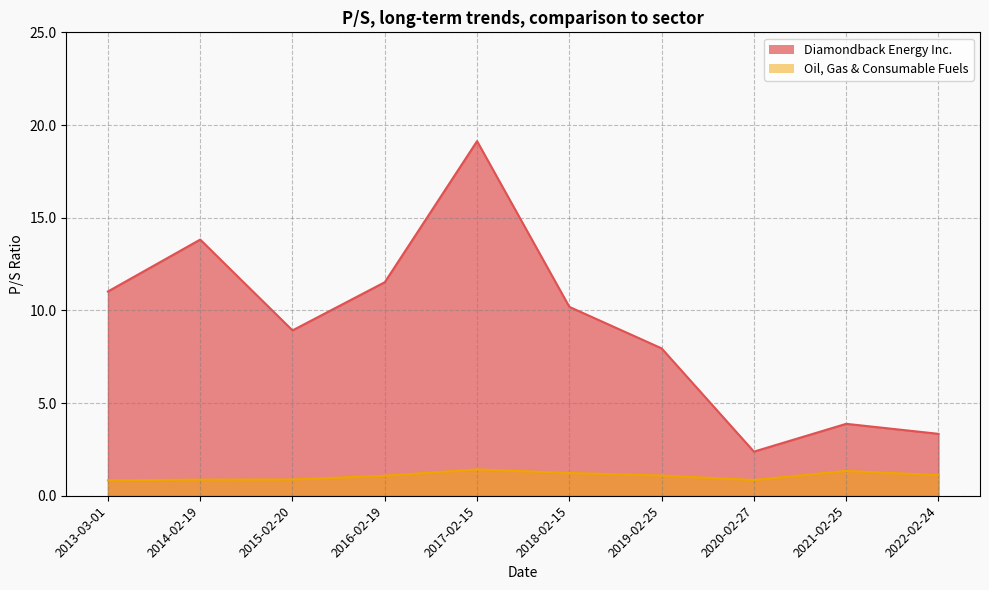

What is the difference between the maximum and minimum values in the Oil, Gas & Consumable Fuels series?

0.6